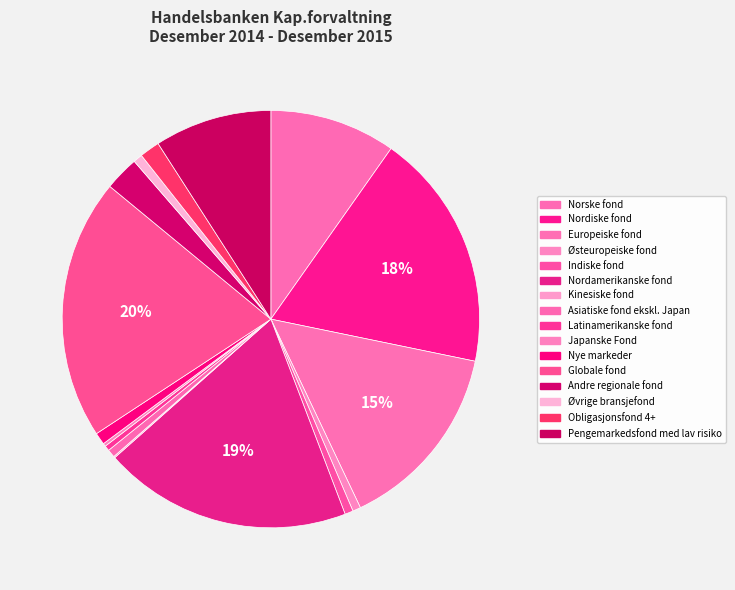

Does Globale fond account for over 50% of the chart?

No